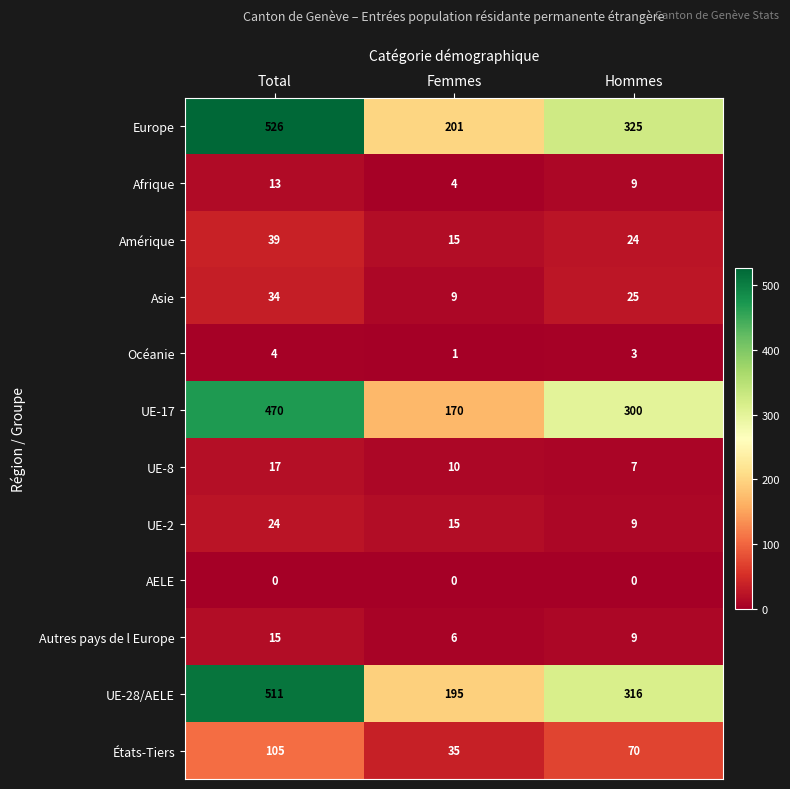

How many data points in UE-17 are less than 300?

1